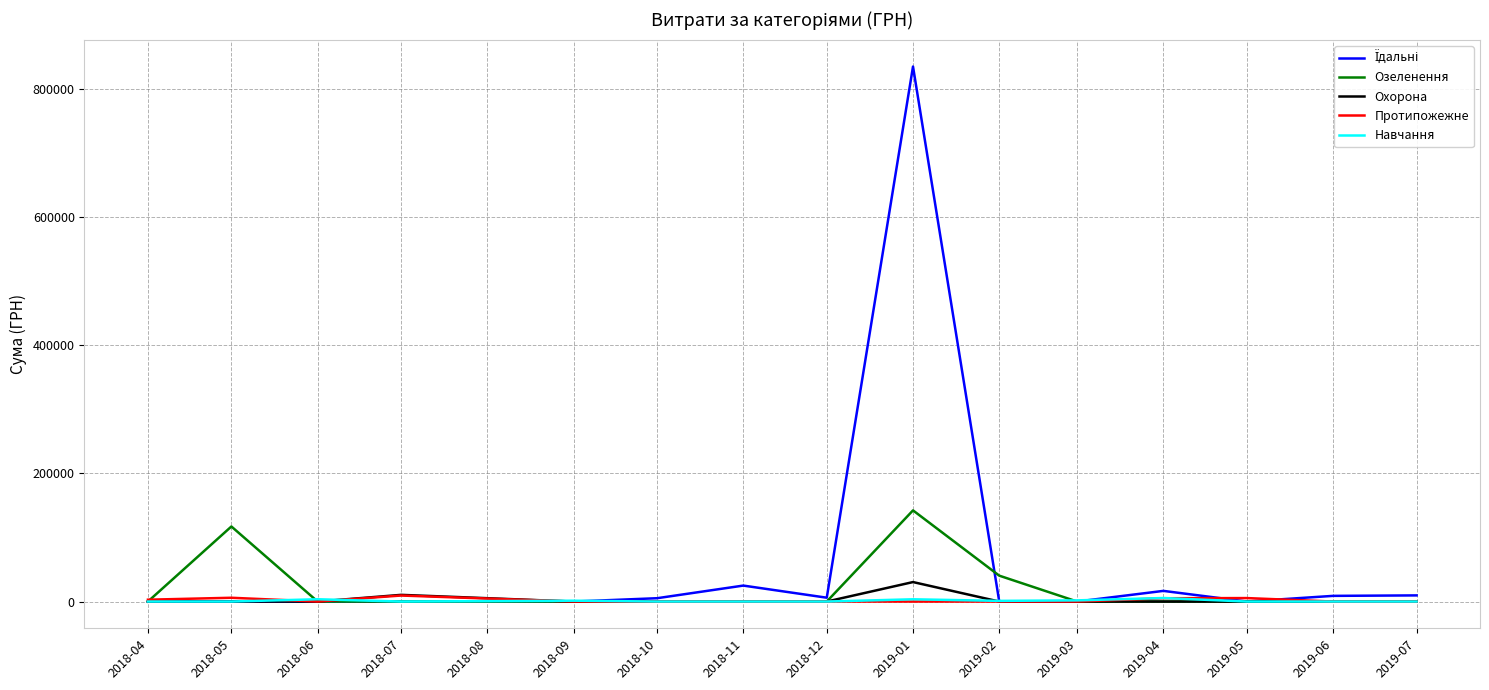

At how many categories does at least one series exceed 317635?

1